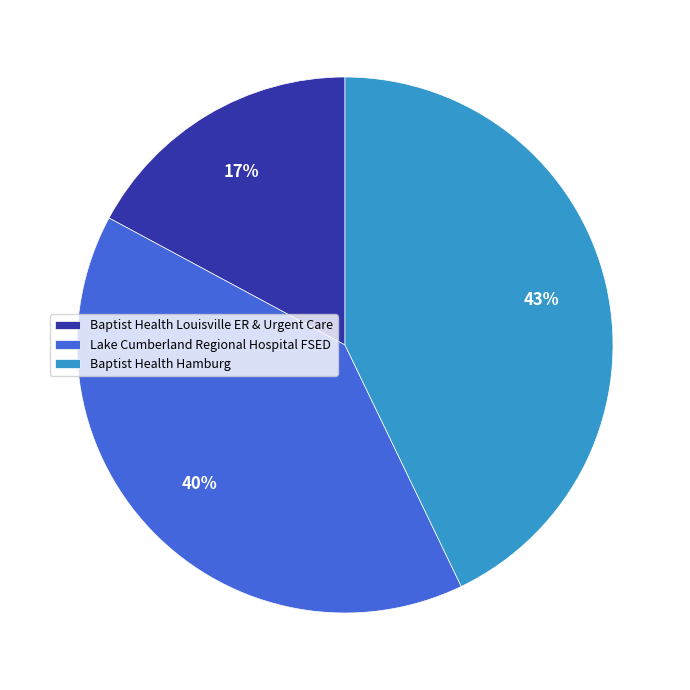

Which slice is the largest?

Baptist Health Hamburg